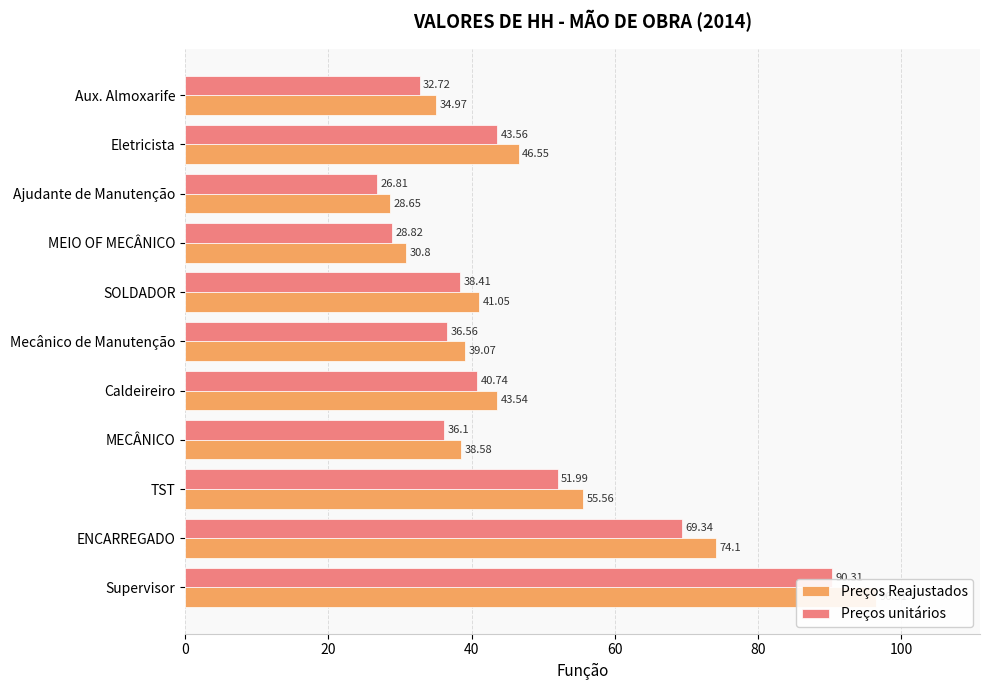

What is the average value of the Preços Reajustados series?

48.1